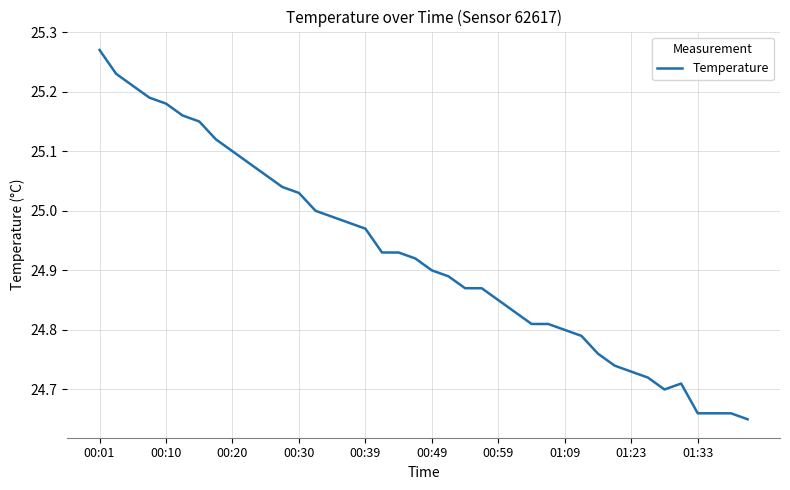

What is the difference between the maximum and minimum values?

0.6